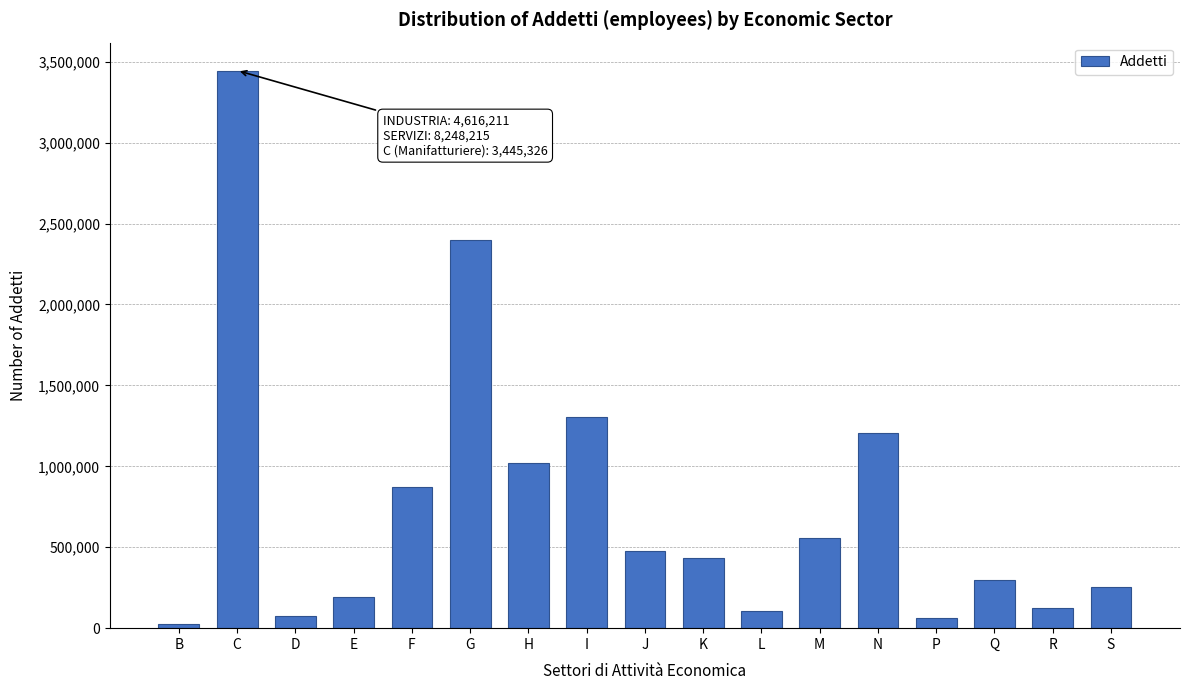

Where is the data nearest to the value 1736790?

I